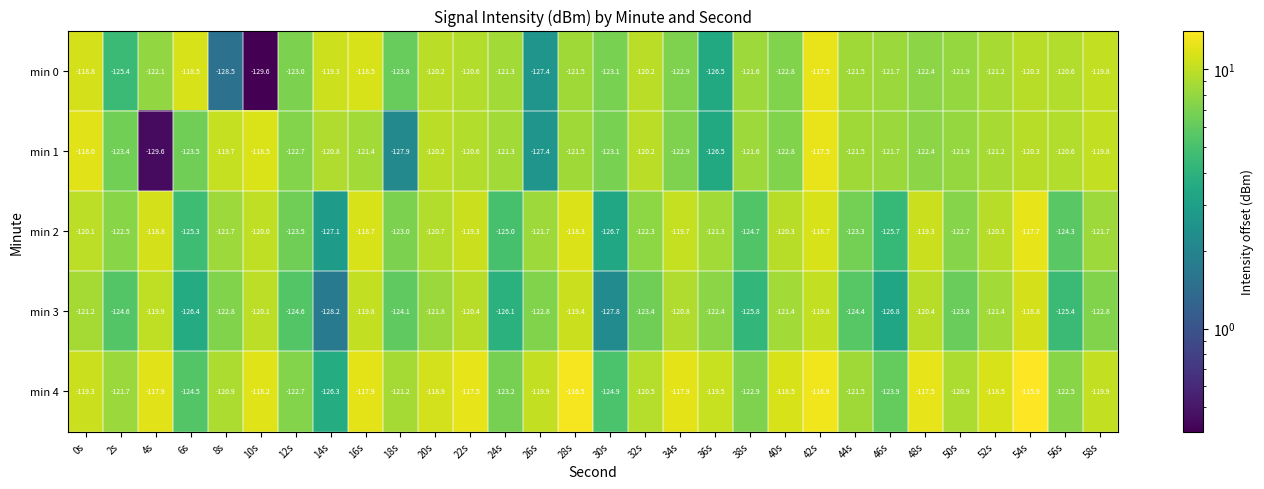

Is it true that min 4 equals -124.5 at 6s?

True